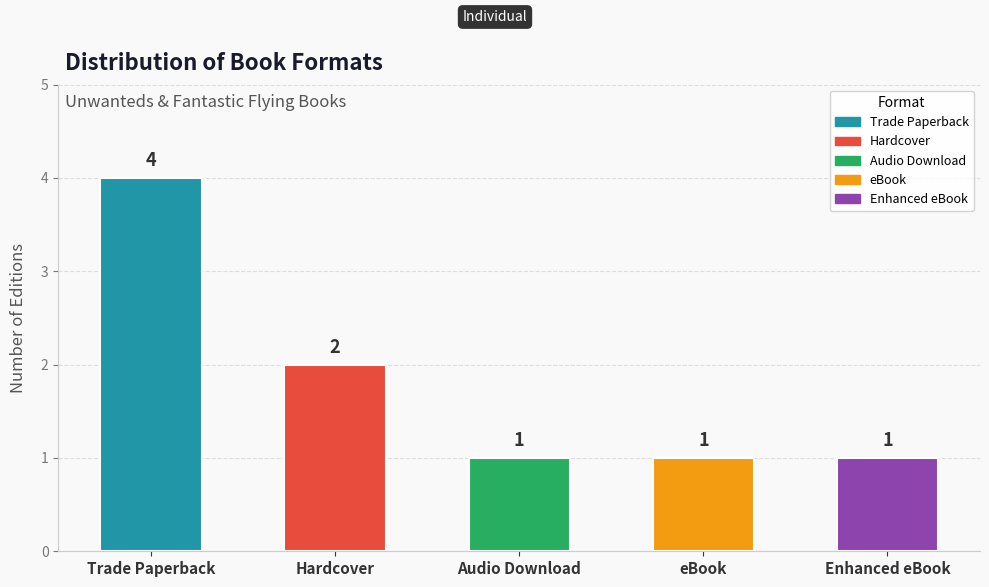

What is the label of the 3rd bar from the left?

Audio Download